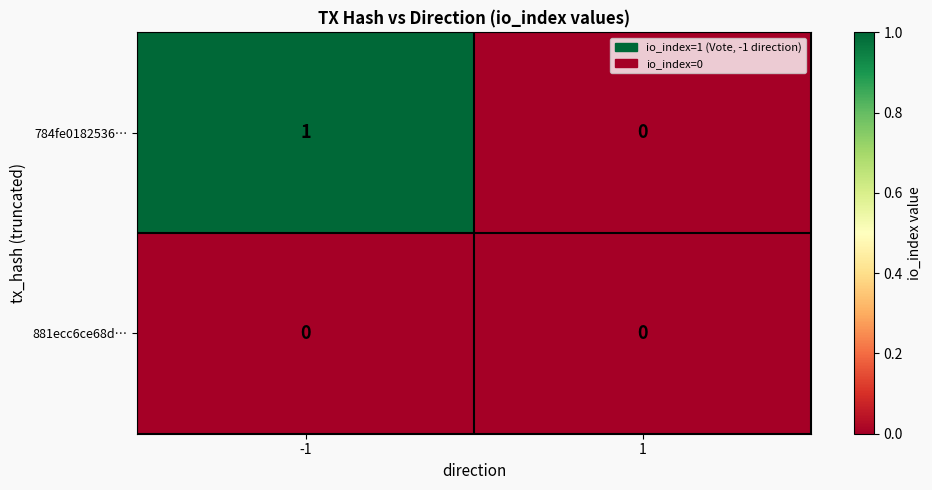

Between -1 and 1, which series saw the biggest shift?

784fe0182536…